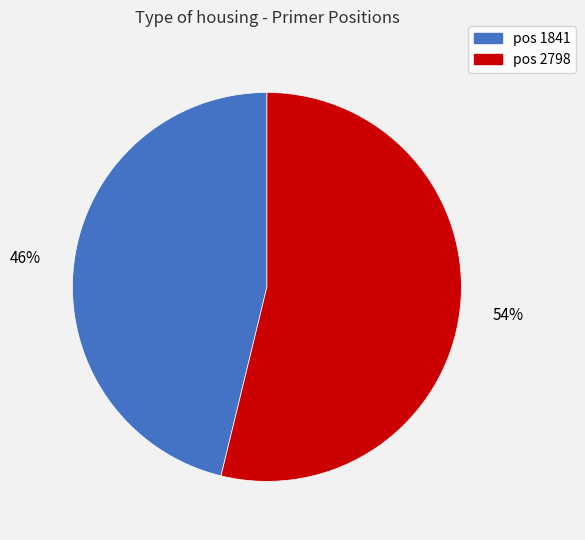

What is the smallest slice in the pie chart?

pos 1841